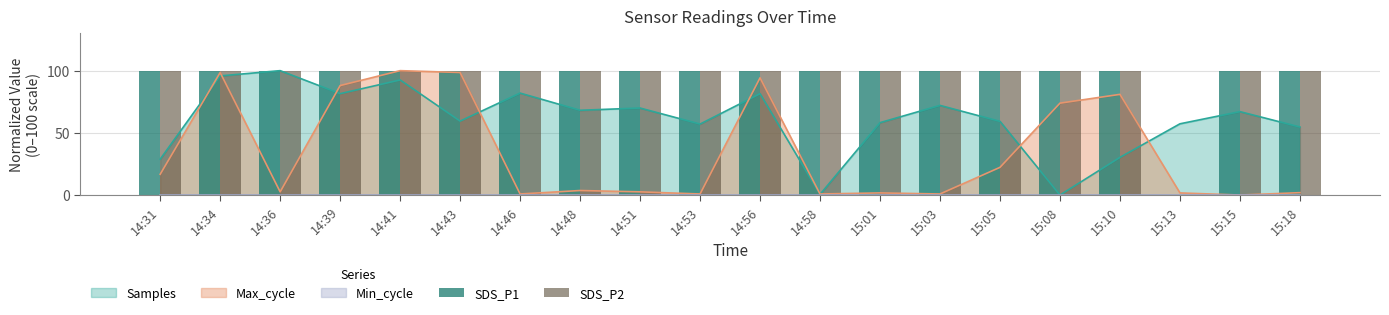

How many bars are there in each group?

2